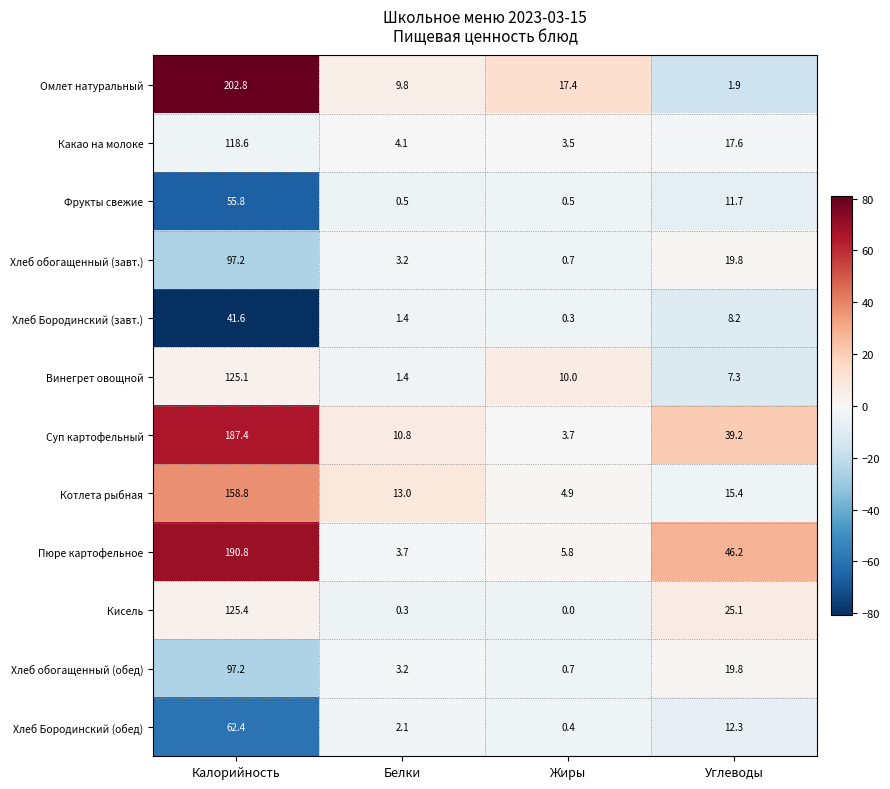

What is the approximate value of Суп картофельный at Углеводы?

39.2